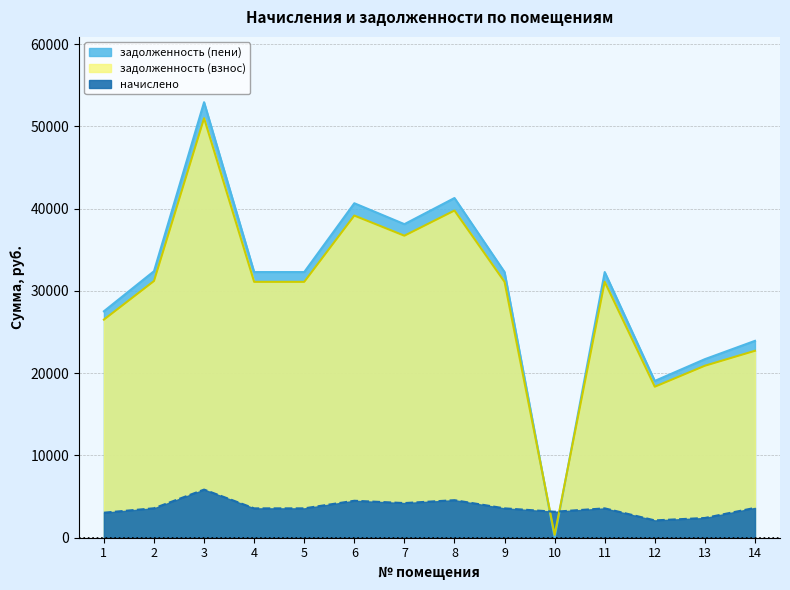

Does the chart have visible grid lines?

Yes